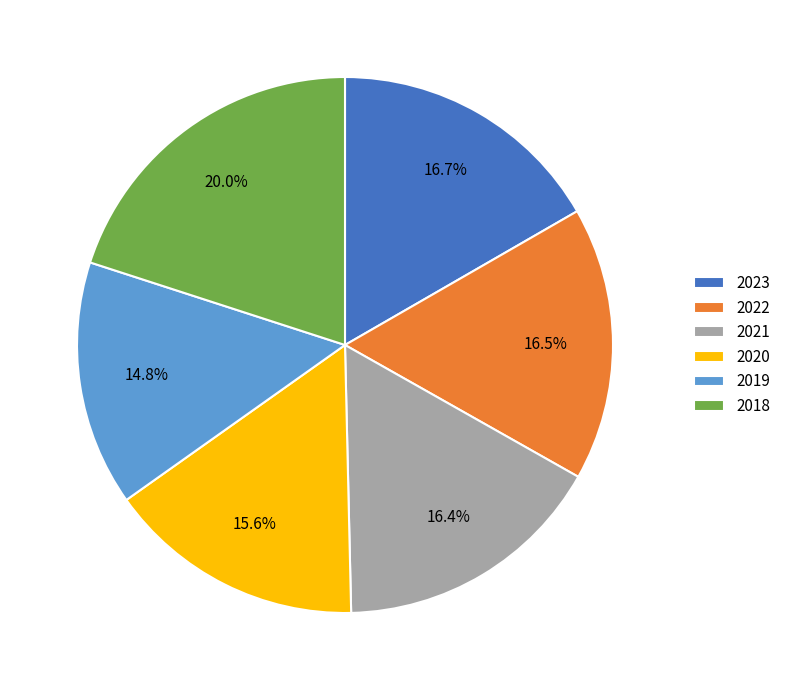

How many segments does this pie chart have?

6